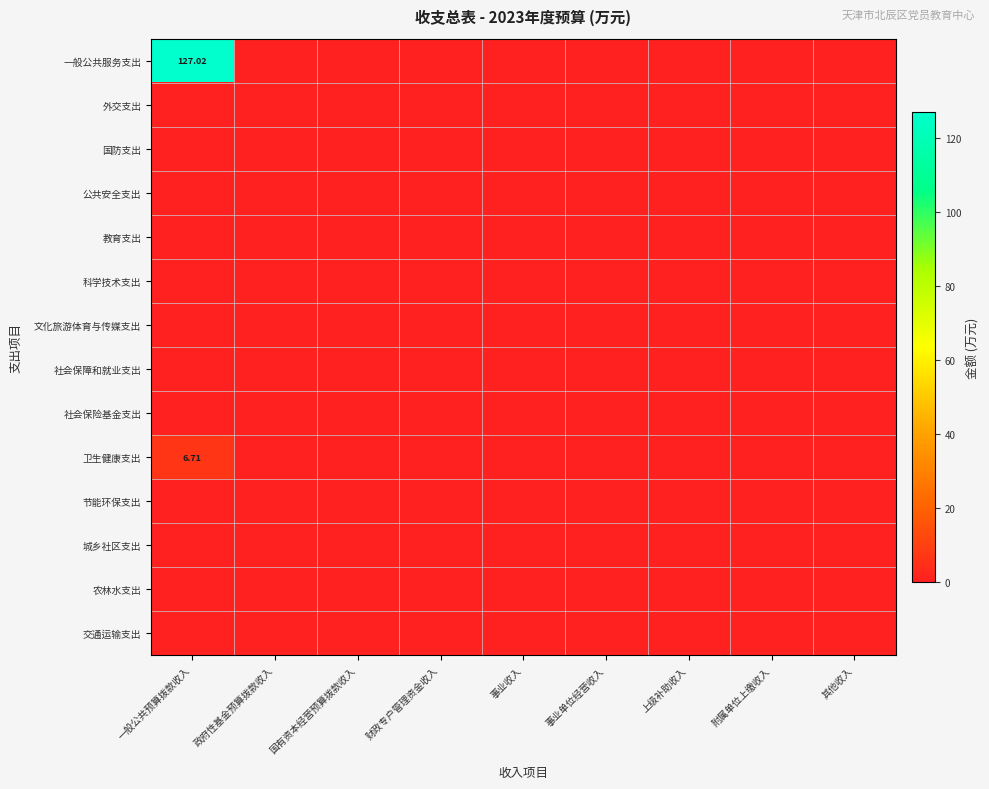

At which label does 国防支出 reach its peak?

一般公共预算拨款收入